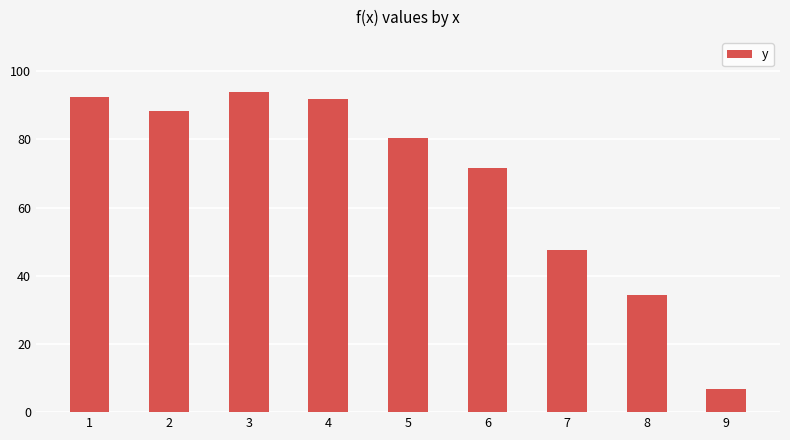

The value at 2 is 88.2. True or false?

True